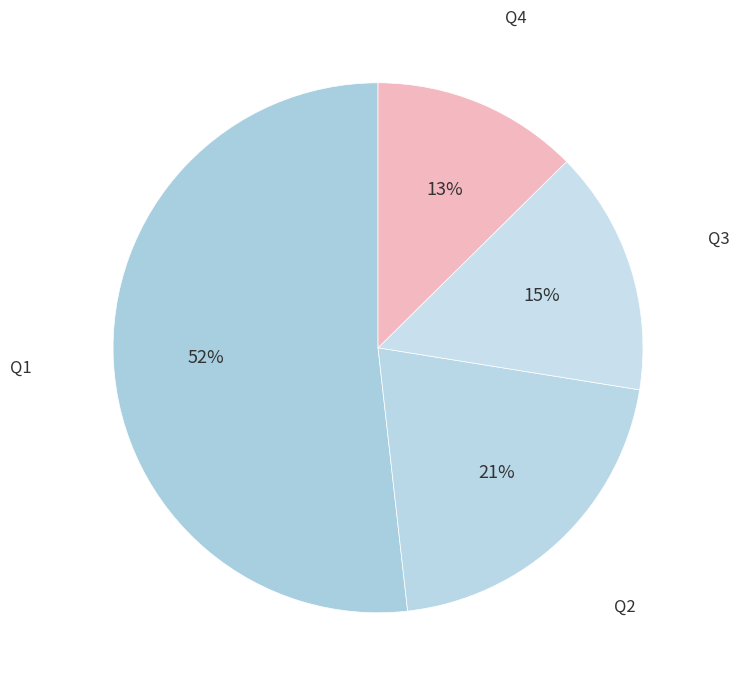

Which category has the biggest portion of the pie?

Q1